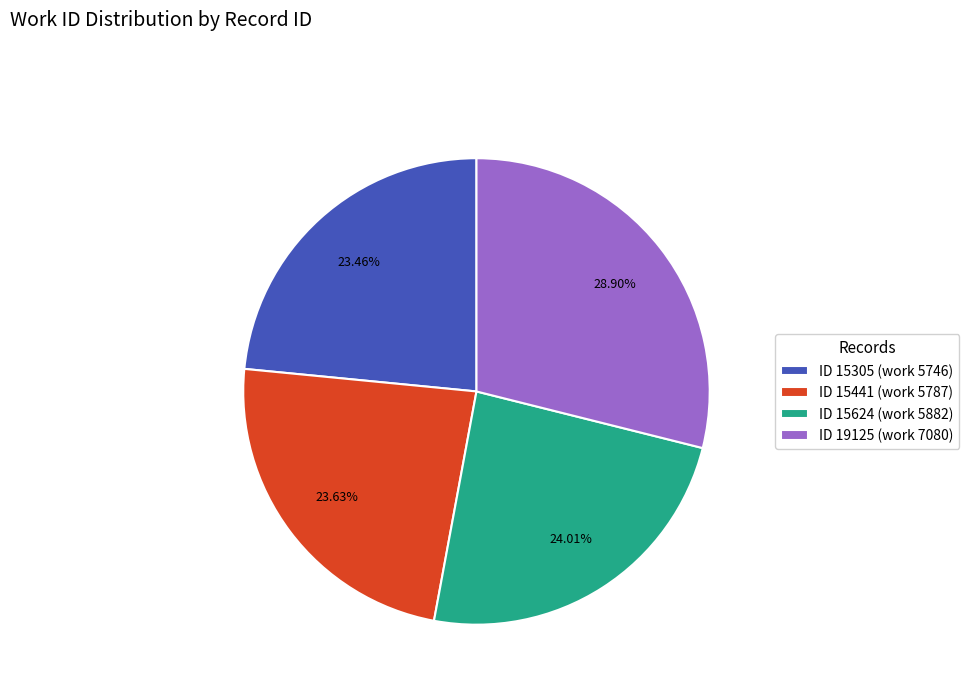

Combined, do ID 19125 (work 7080) and ID 15305 (work 5746) account for over 50%?

Yes